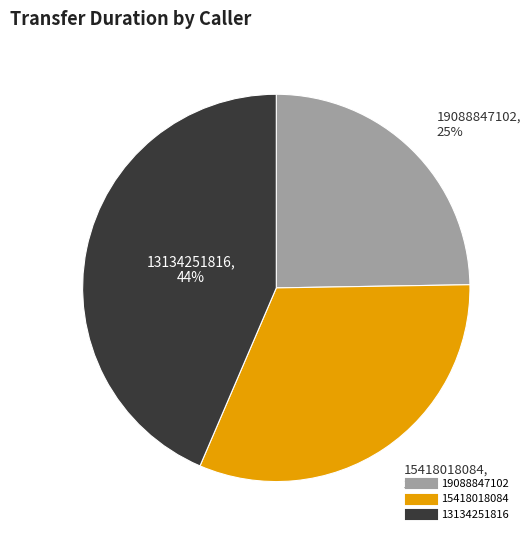

What is the ratio of the value at 19088847102 to the value at 13134251816?

0.6